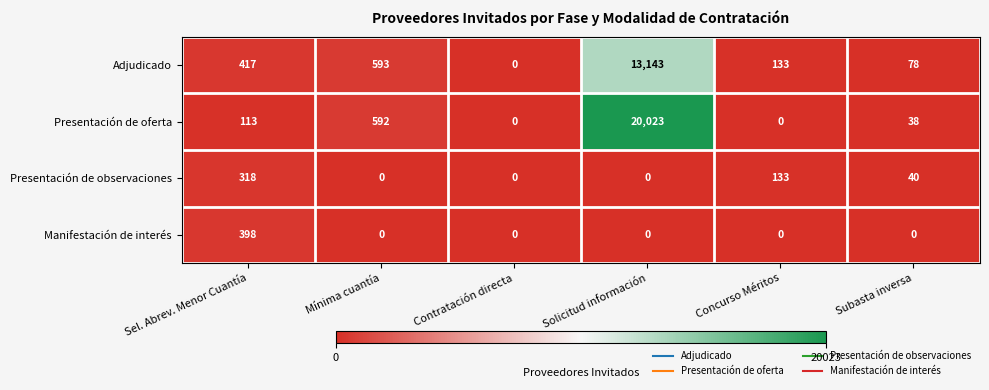

Where is Adjudicado nearest to the value 6571?

Mínima cuantía